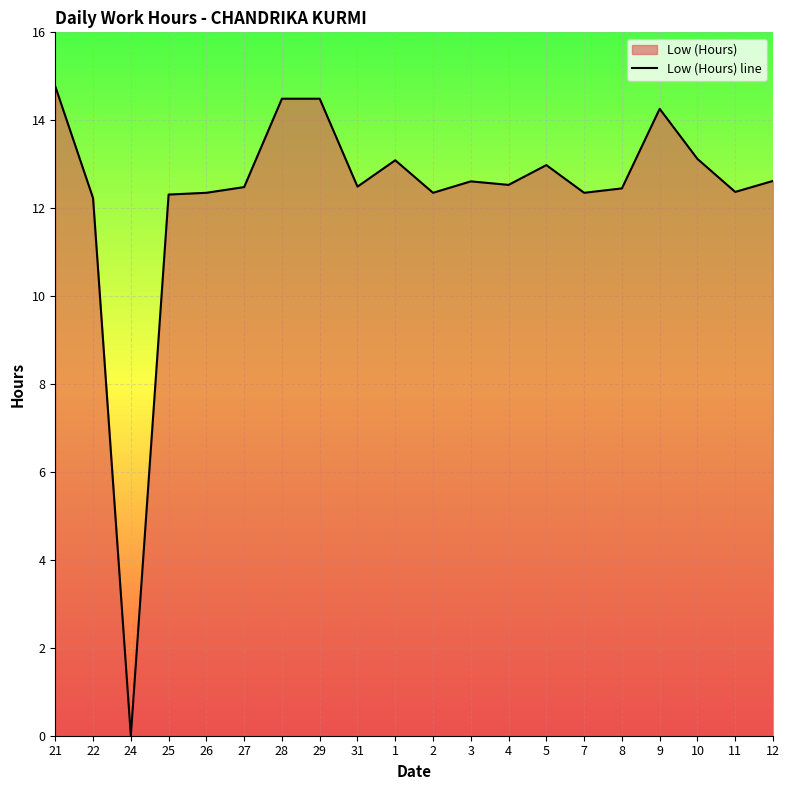

How many points are higher than both their immediate neighbors (excluding endpoints)?

4